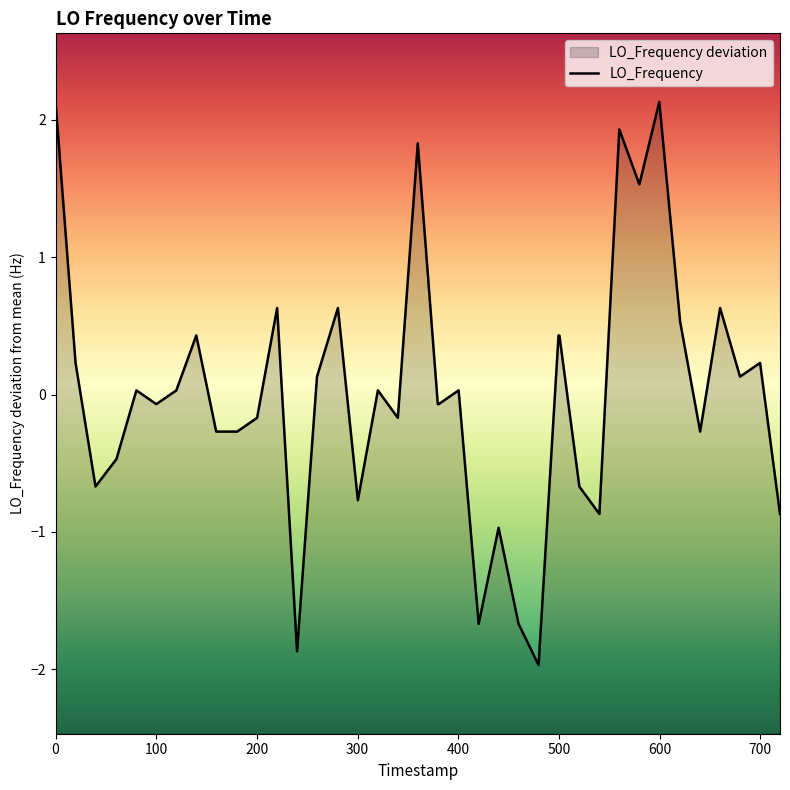

What is the difference between the second highest and second lowest values?

4.0